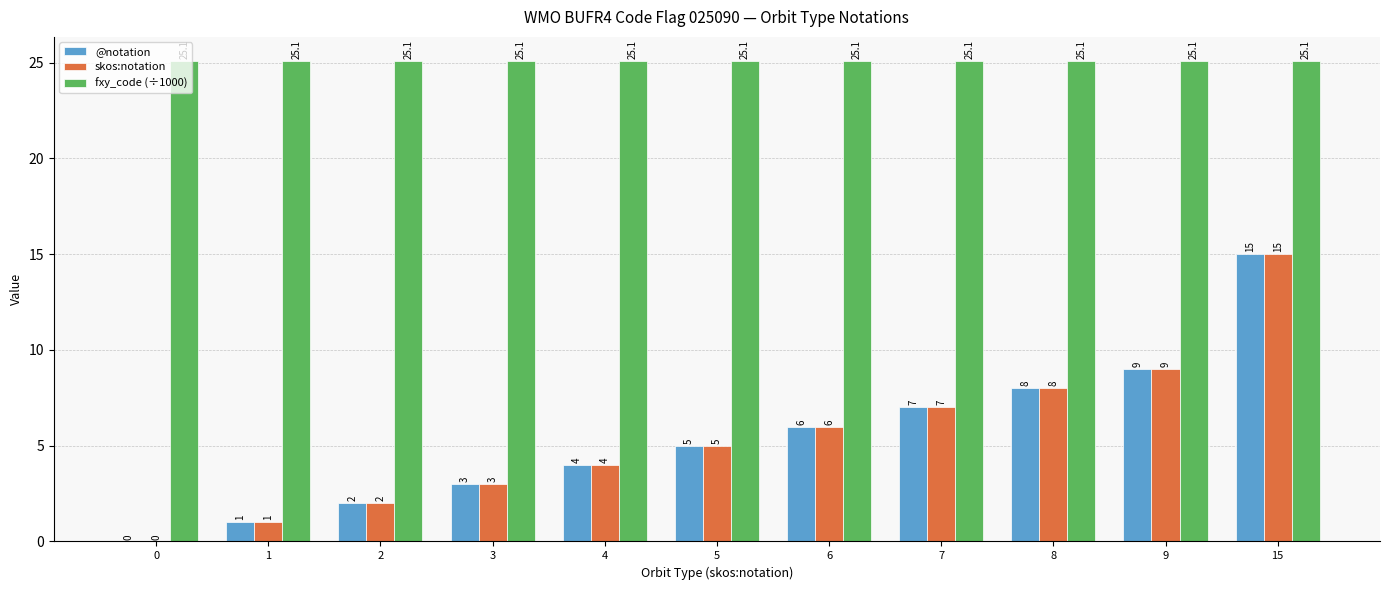

What is the sum of the @notation values at 1 and 7?

8.0